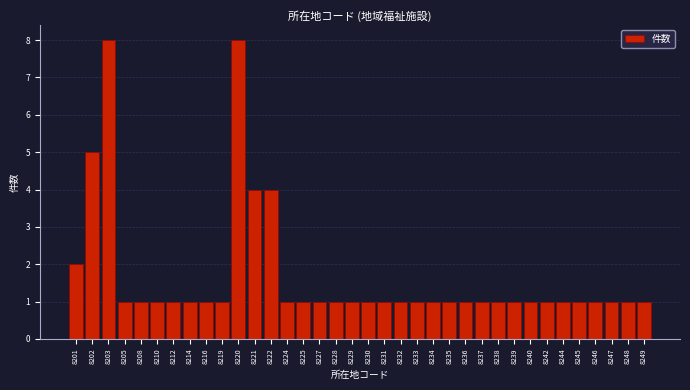

What is the value of the 22nd bar from the left?

1